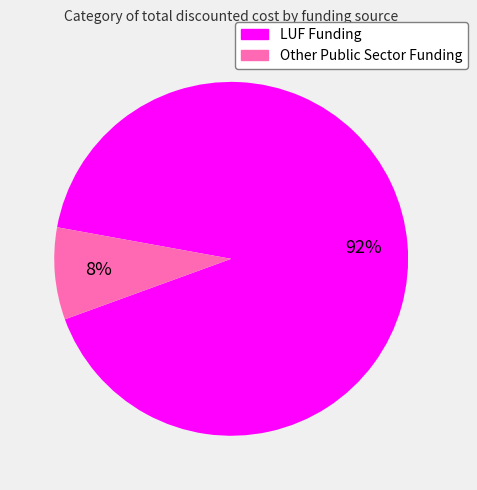

To the nearest percent, what is the combined percentage of Other Public Sector Funding and LUF Funding?

100%